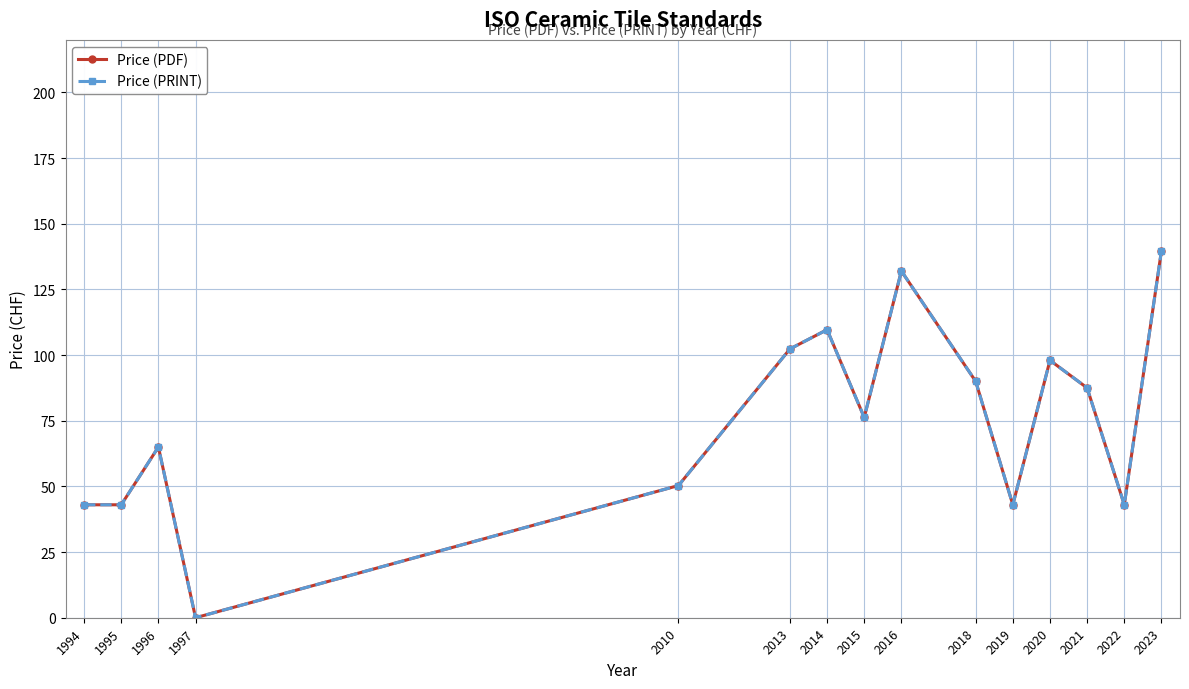

List the labels in order of Price (PDF) value, largest first.

2023, 2016, 2014, 2013, 2020, 2018, 2021, 2015, 1996, 2010, 1994, 1995, 2019, 2022, 1997